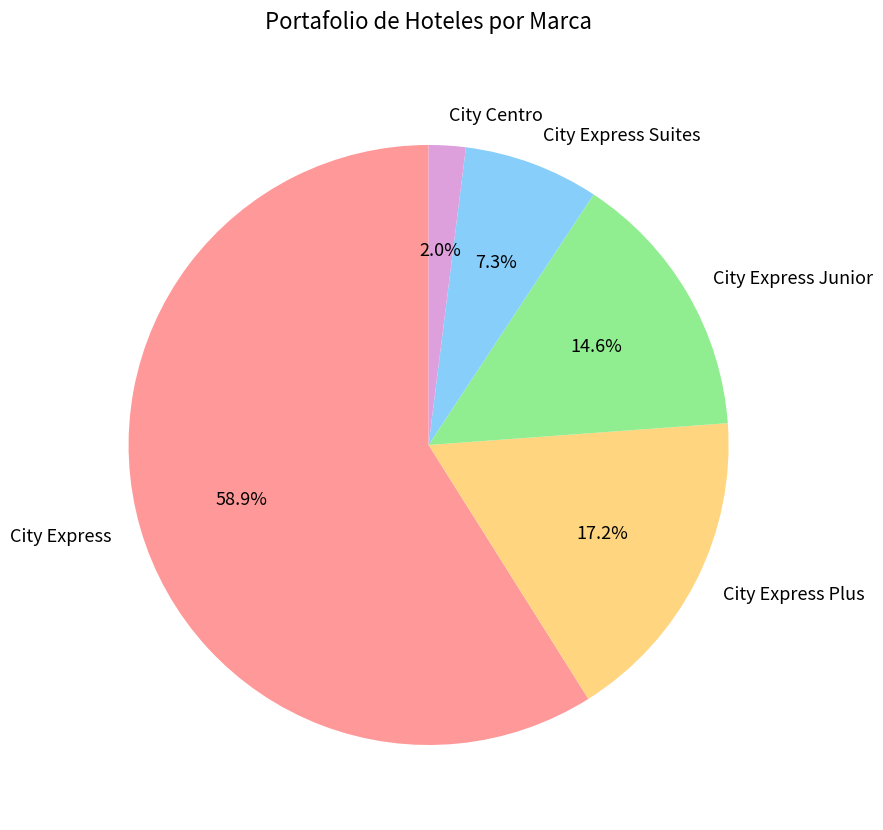

Is it true that City Express Junior is 1% of the pie?

False